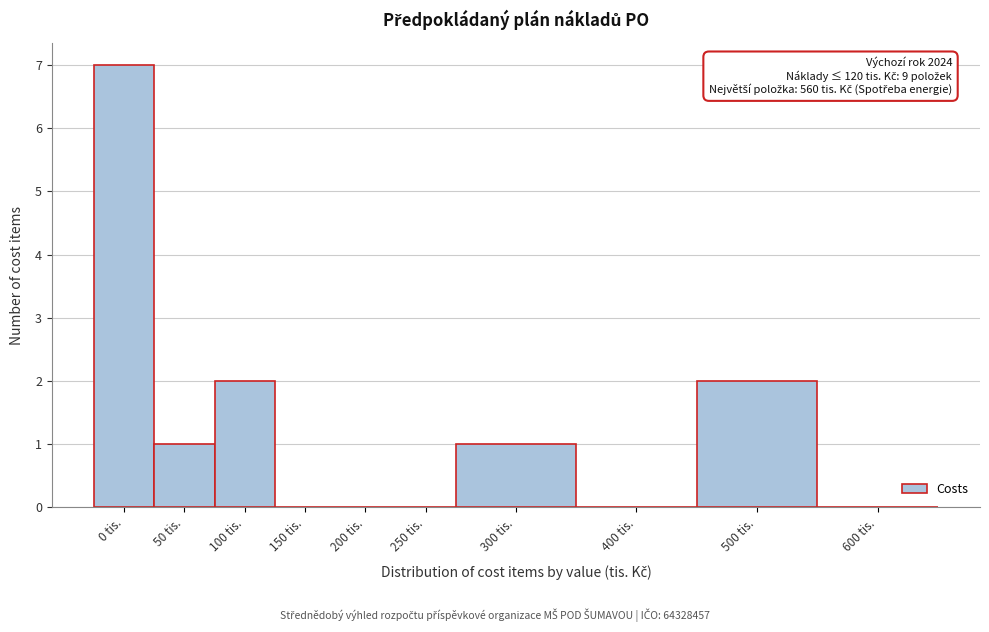

Reading left to right, transcribe all the data shown in this chart.

0 tis.=7	50 tis.=1	100 tis.=2	150 tis.=0	200 tis.=0	250 tis.=0	300 tis.=1	400 tis.=0	500 tis.=2	600 tis.=0